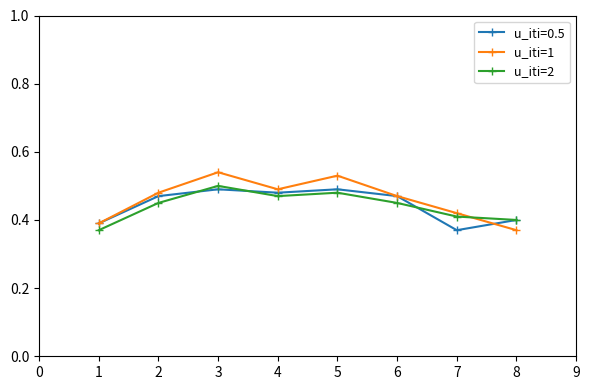

What is the total value across all series at 5?

1.5